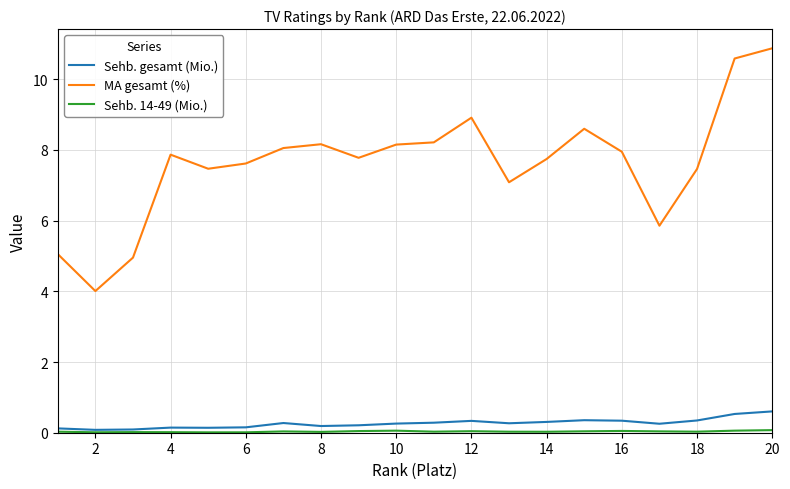

True or false: Sehb. gesamt (Mio.) and MA gesamt (%) cross at least once.

False